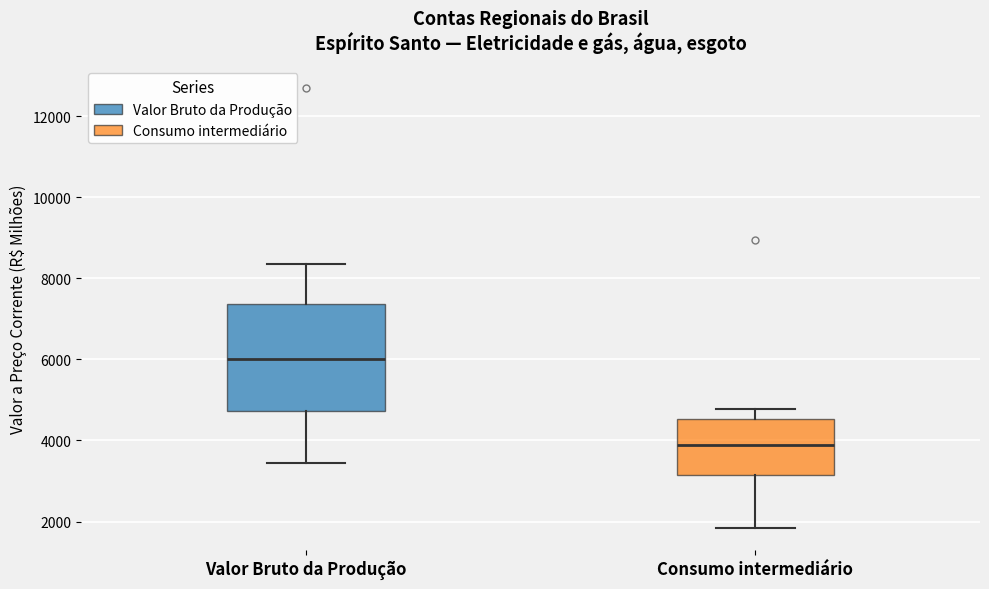

Where does the median line of the box for Consumo intermediário sit on the y-axis? The values are not printed on the chart, so give them approximately, as read against the axis.

3800